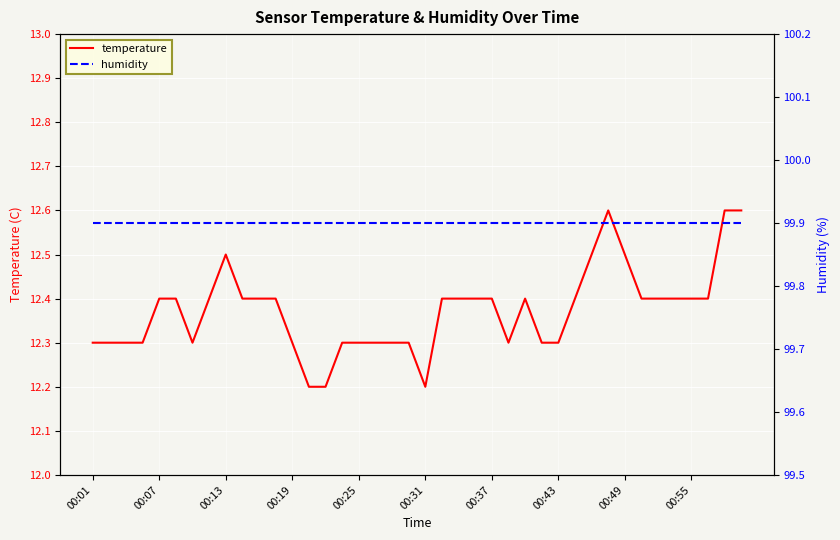

What is the sum of all humidity values?

3996.0